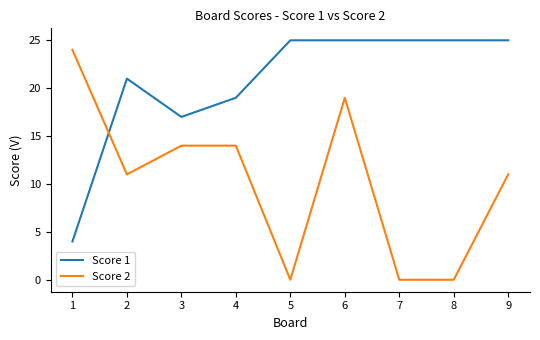

Which series has the largest range (max minus min)?

Score 2